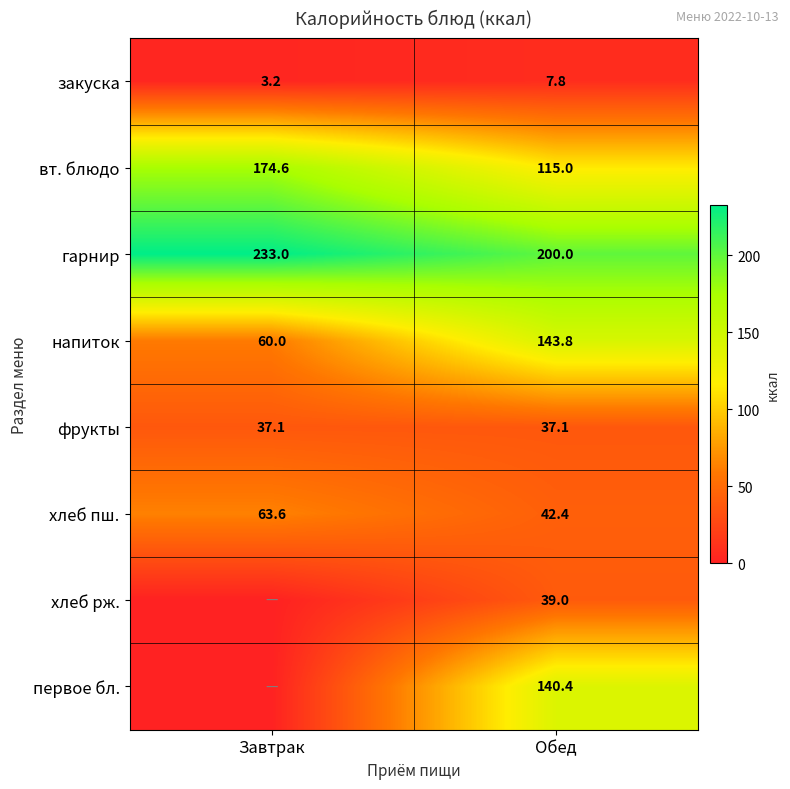

What is the total value across all series at Завтрак?

571.5